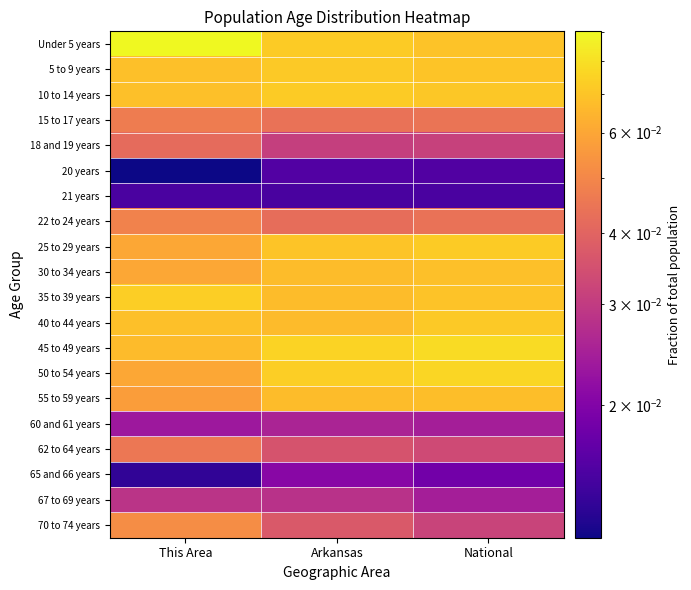

What is the total value across all series at Arkansas?

1.0